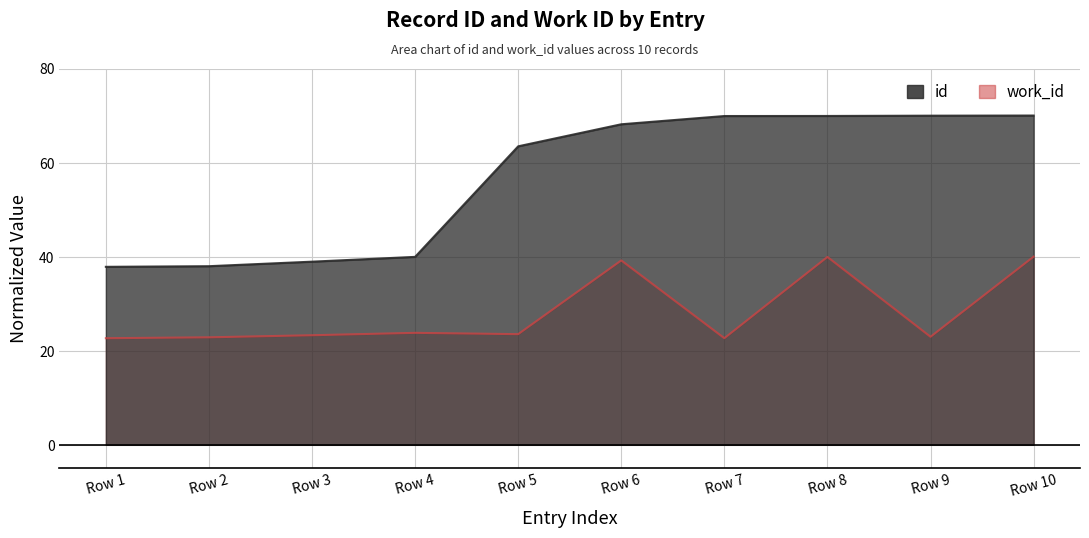

True or false: work_id has a value of 22.7 at Row 7.

True